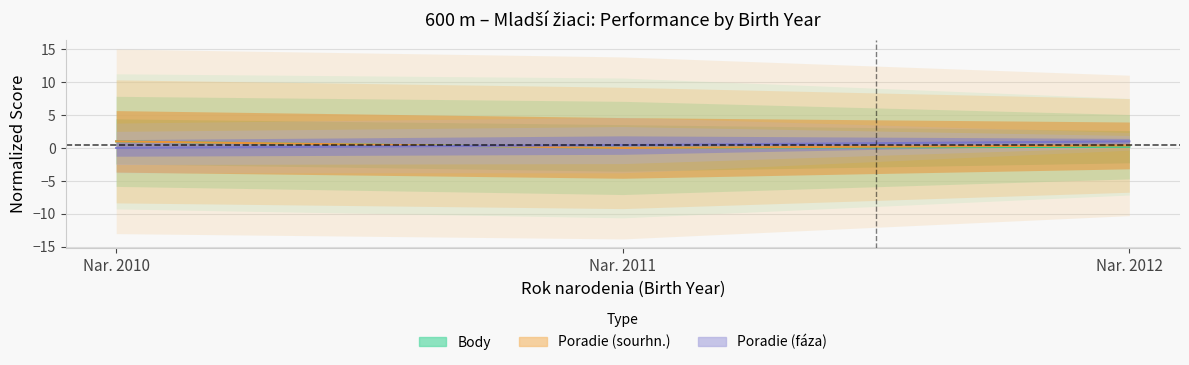

Does the chart have visible grid lines?

Yes